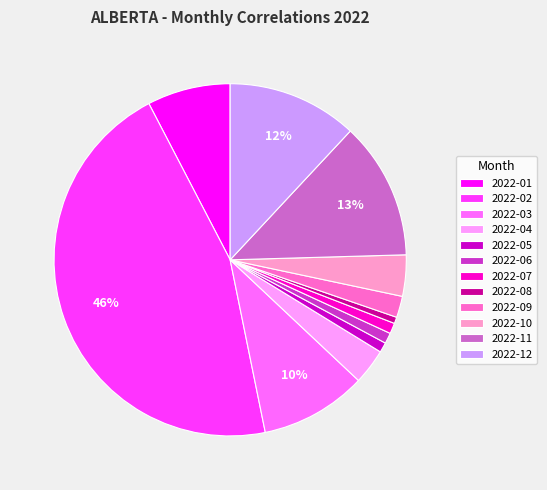

What is the largest slice in the pie chart?

2022-02